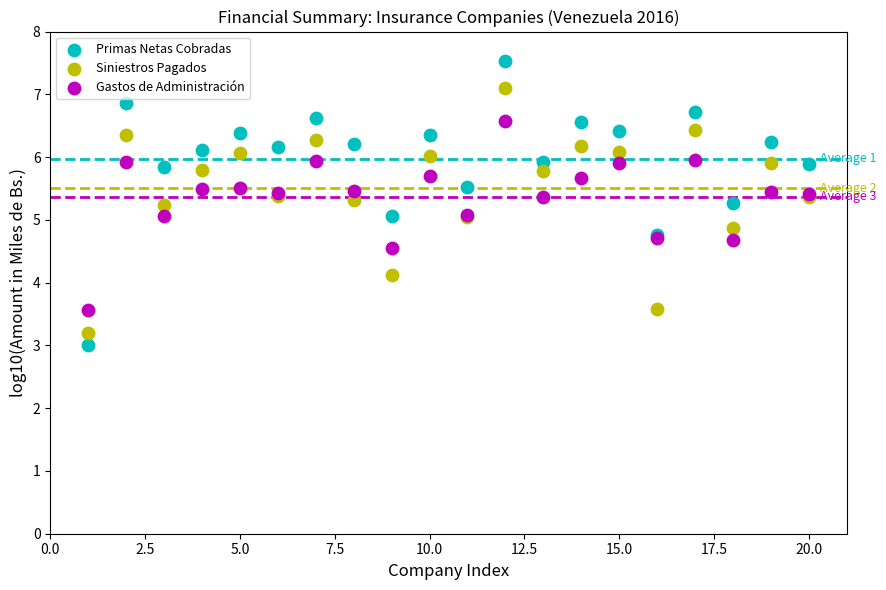

Which series reaches the maximum Y coordinate?

Primas Netas Cobradas